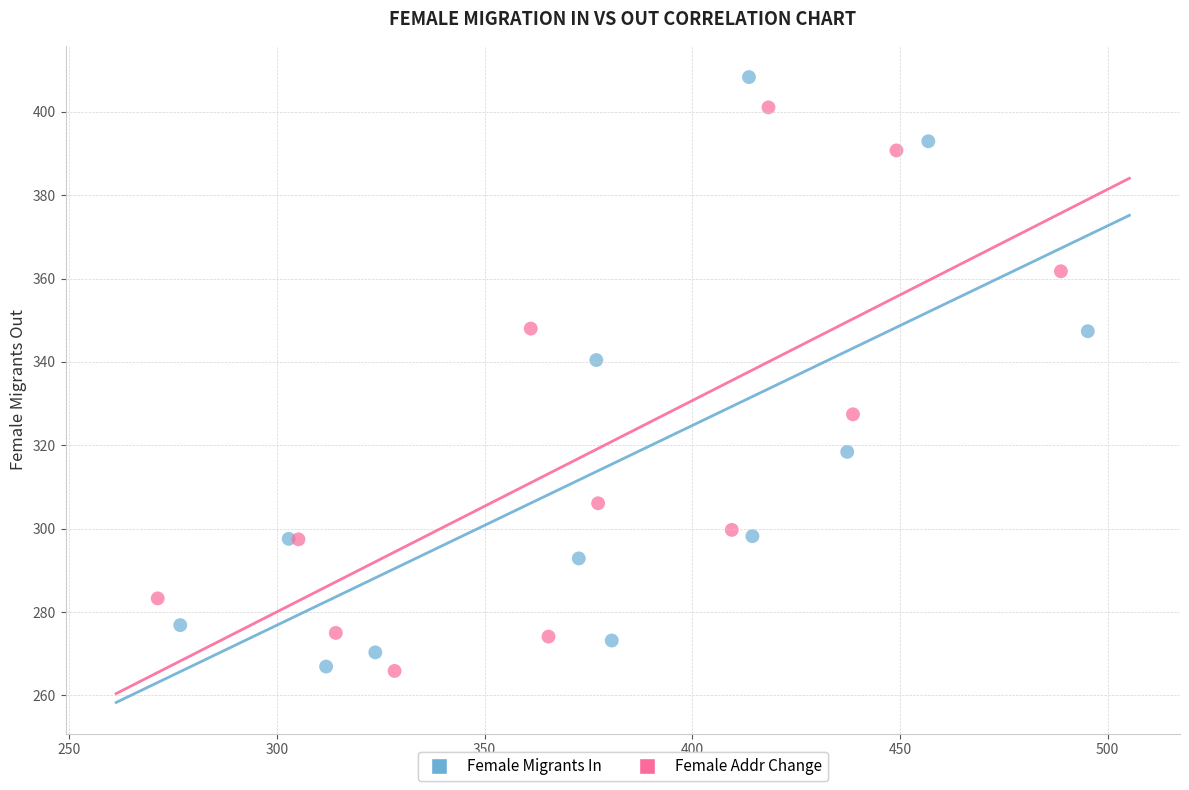

What are all the series names shown in the legend?

Female Migrants In, Female Addr Change